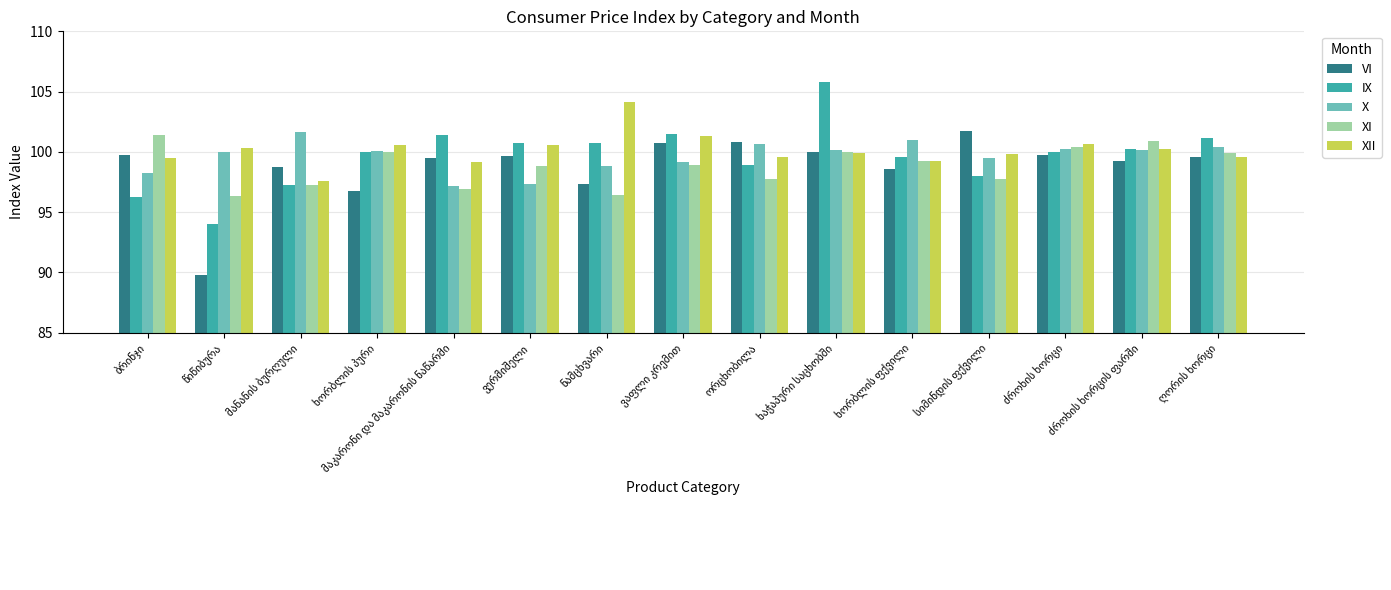

What is the smallest value displayed?

89.8